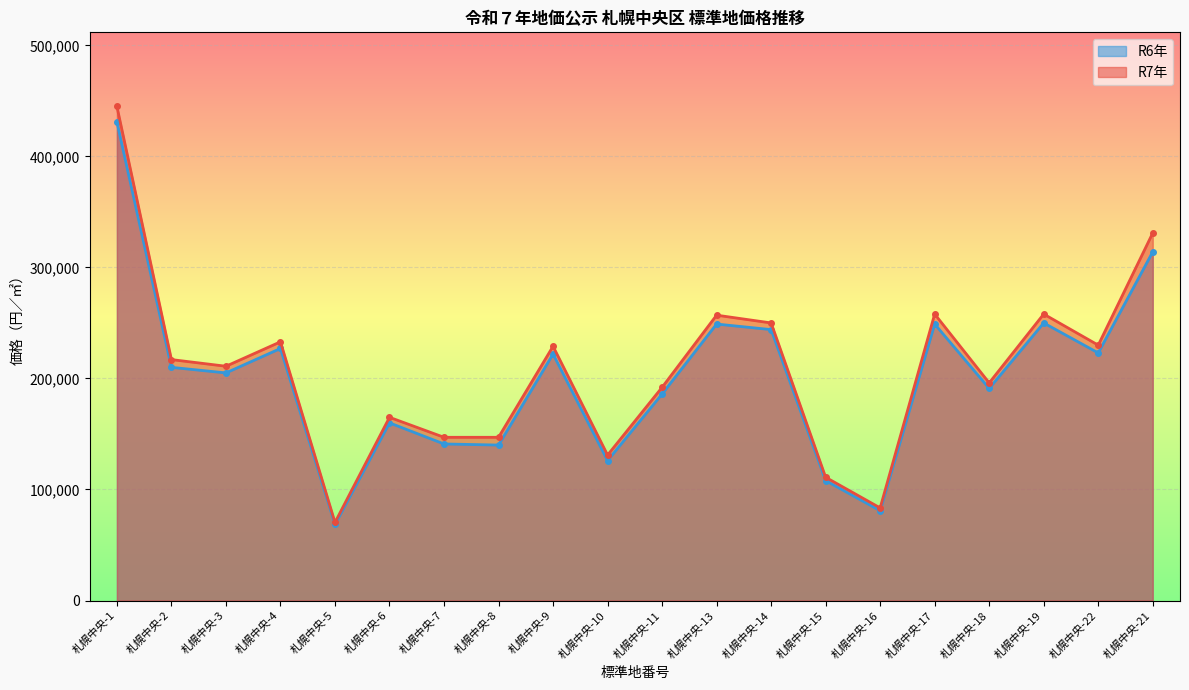

Rank the categories by R6年_line value from lowest to highest.

札幌中央-5, 札幌中央-16, 札幌中央-15, 札幌中央-10, 札幌中央-8, 札幌中央-7, 札幌中央-6, 札幌中央-11, 札幌中央-18, 札幌中央-3, 札幌中央-2, 札幌中央-9, 札幌中央-22, 札幌中央-4, 札幌中央-14, 札幌中央-13, 札幌中央-17, 札幌中央-19, 札幌中央-21, 札幌中央-1